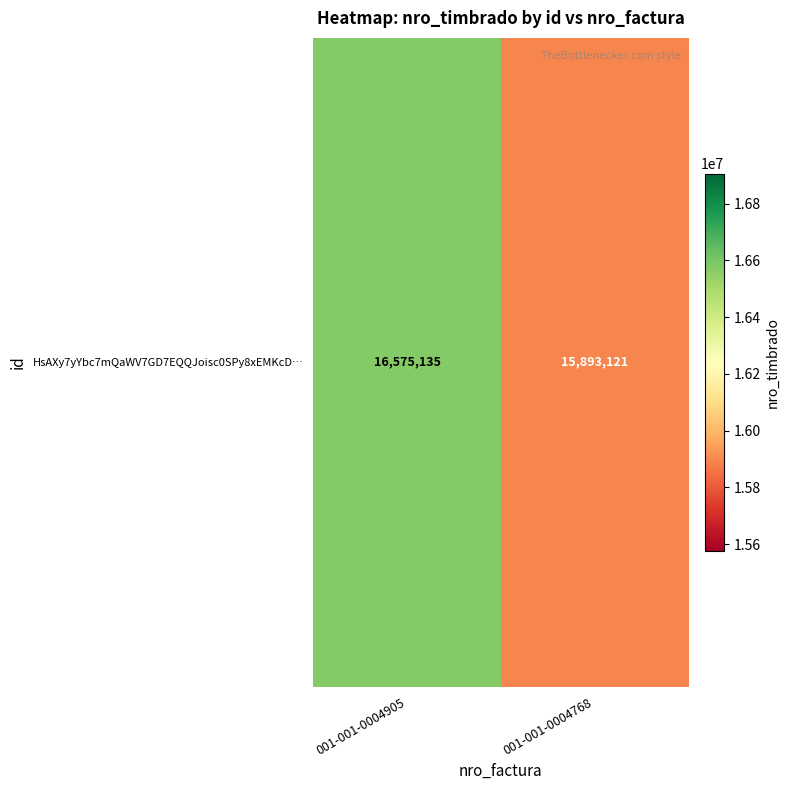

Reading left to right, extract all data points from this chart.

16575135	15893121